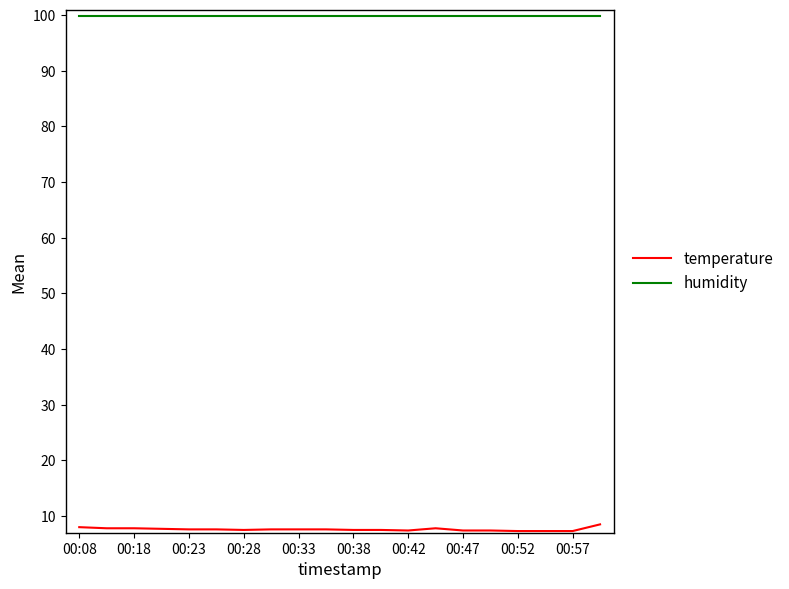

List the series in order of their overall mean, lowest first.

temperature, humidity